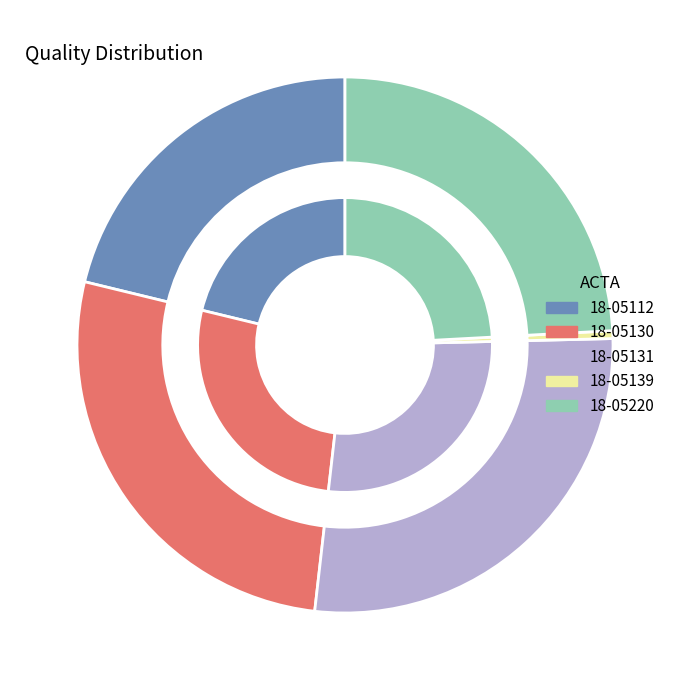

To the nearest percent, what is the difference between the largest and smallest slice percentages?

27%